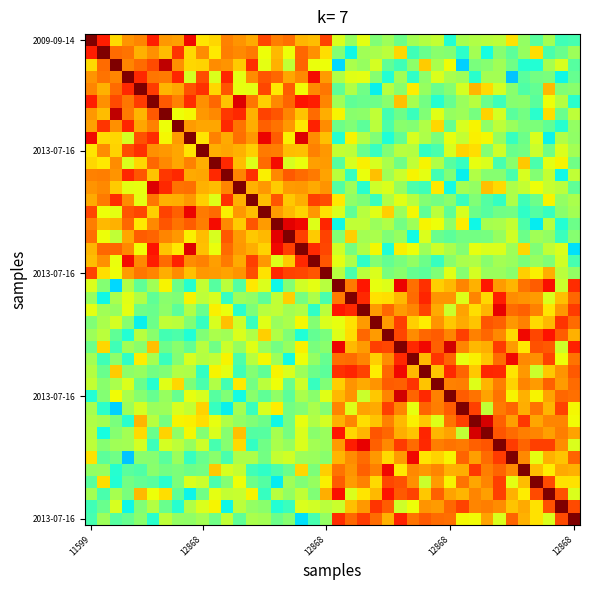

At which category is the sum across all series the highest?

33